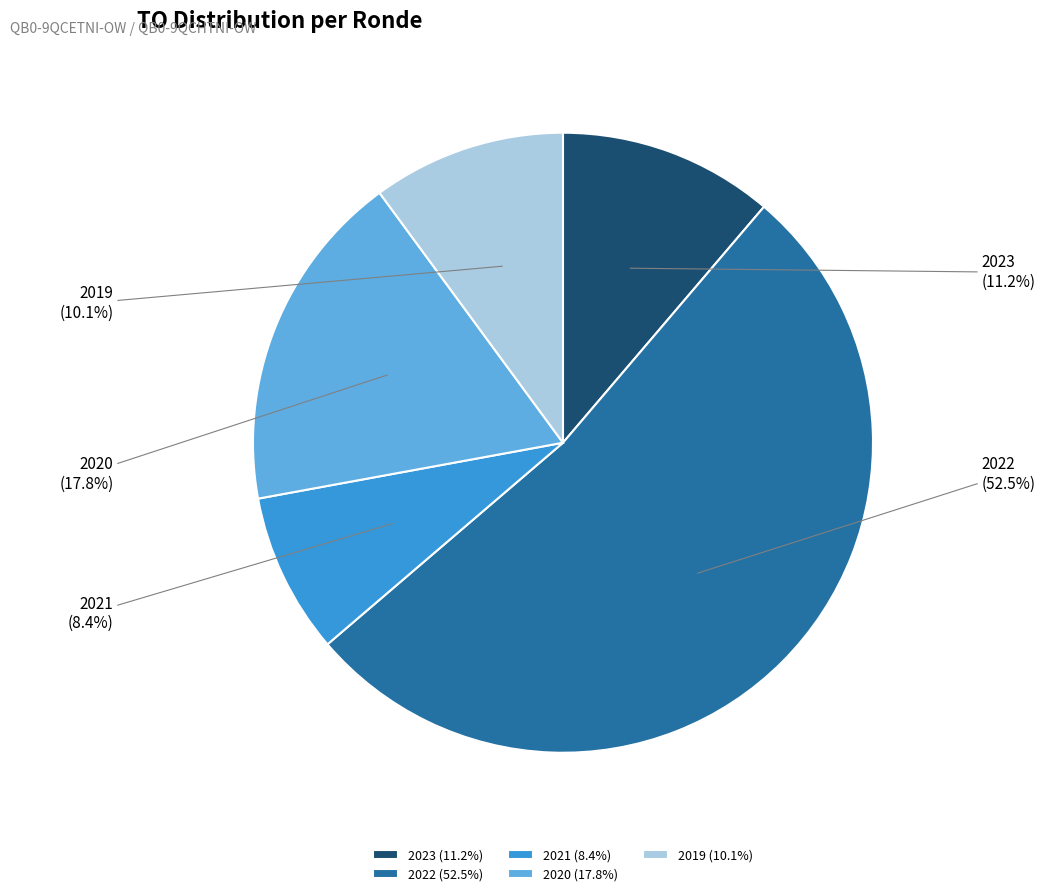

How many segments does this pie chart have?

5